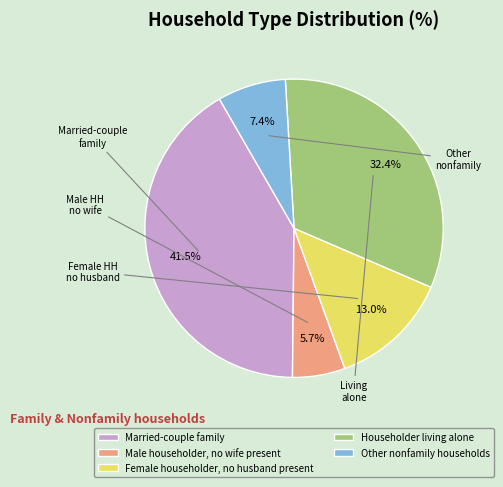

What is the largest slice in the pie chart?

Married-couple family